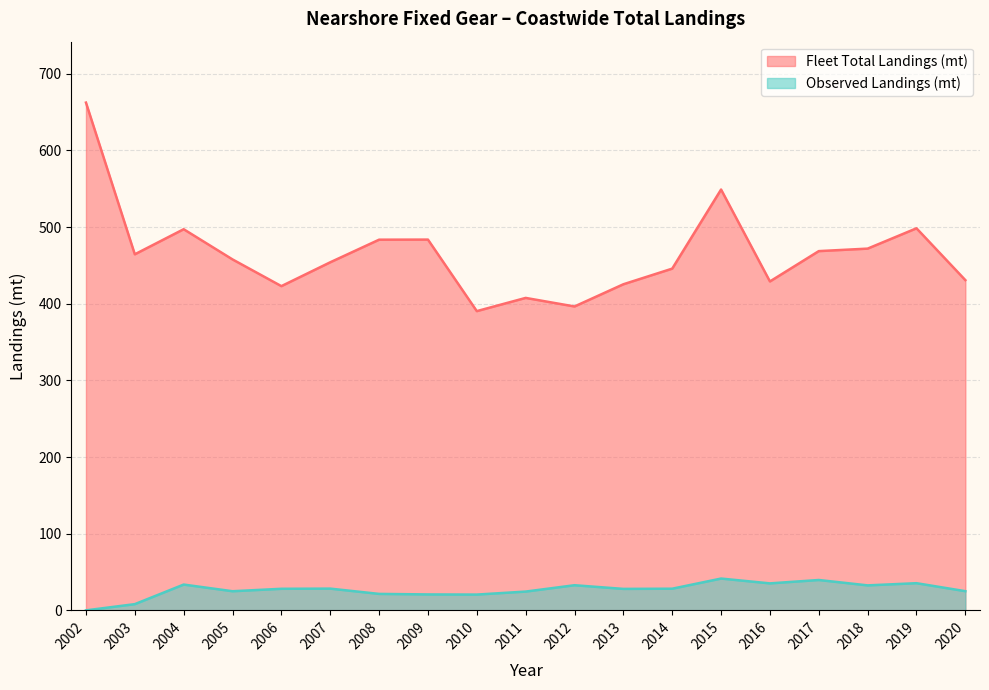

What is the average value of the Observed Landings (mt) series?

26.8